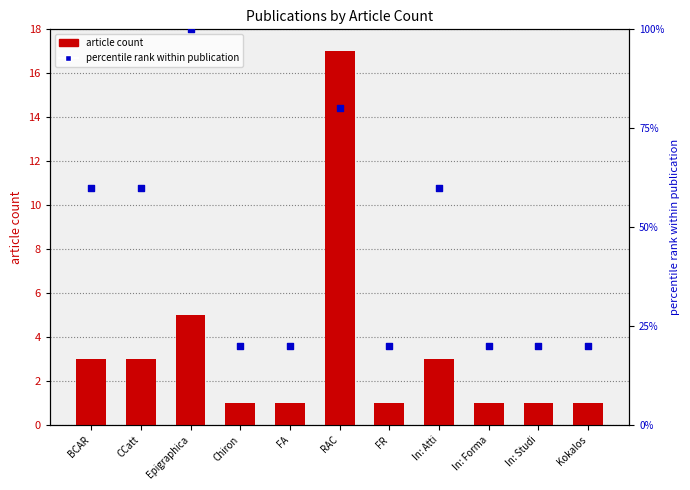

Which series has the largest total across all categories?

percentile rank within publication